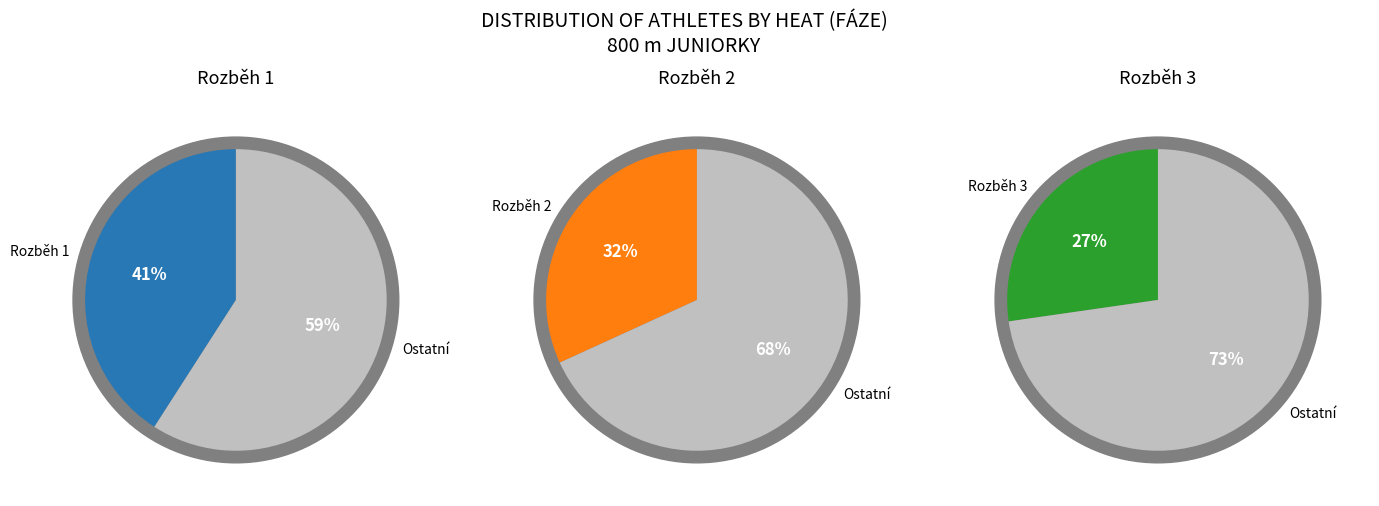

Which has a higher value, Rozběh 3 or Rozběh 1?

Rozběh 1